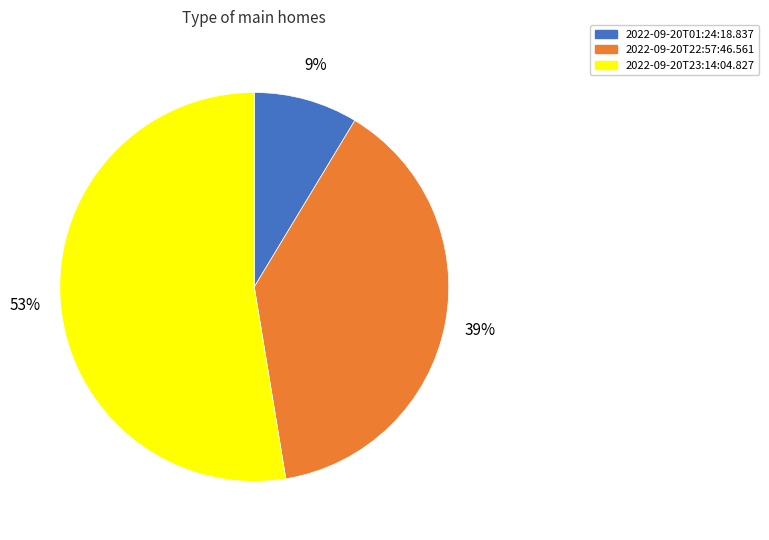

To the nearest percent, what is the average slice percentage?

33%